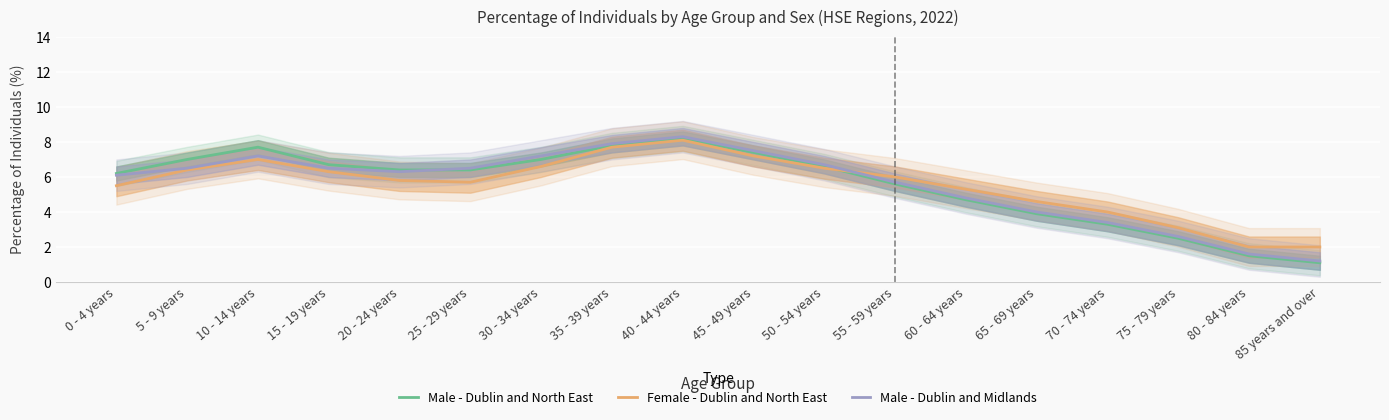

What position from the left is 45 - 49 years?

10